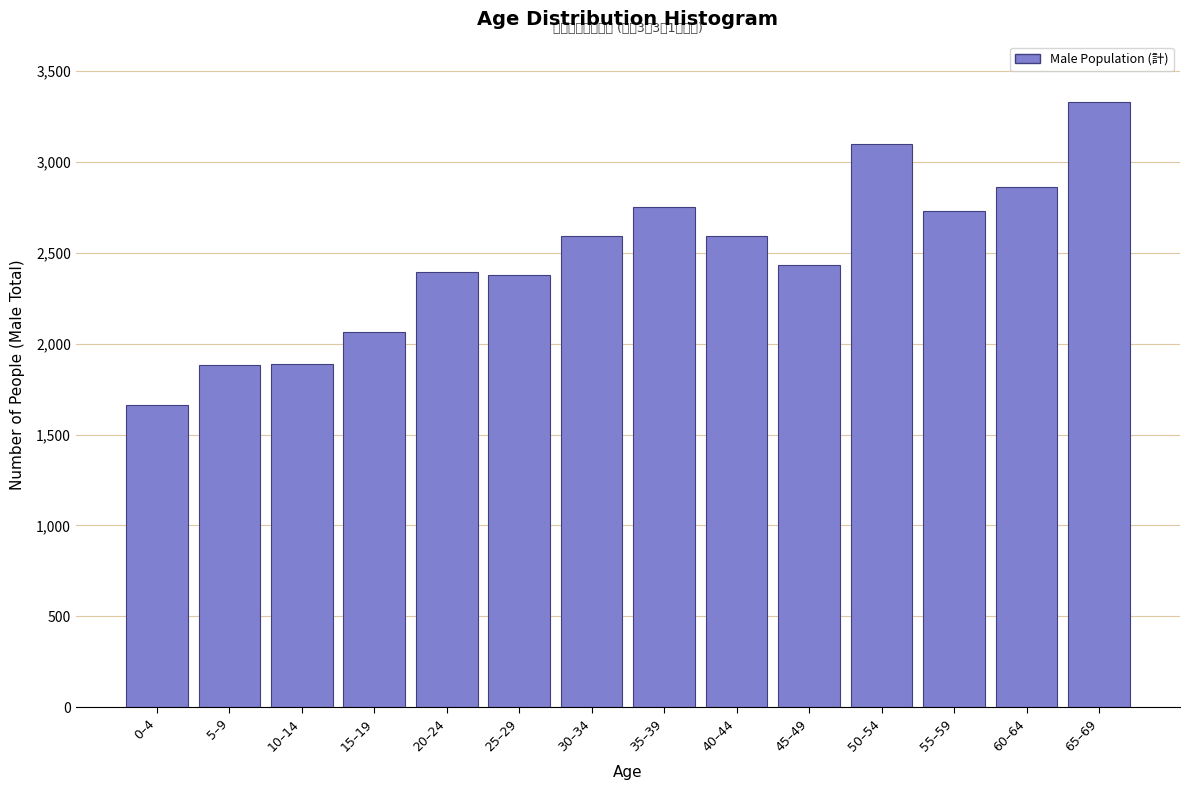

What is the label of the 5th bar from the left?

20–24